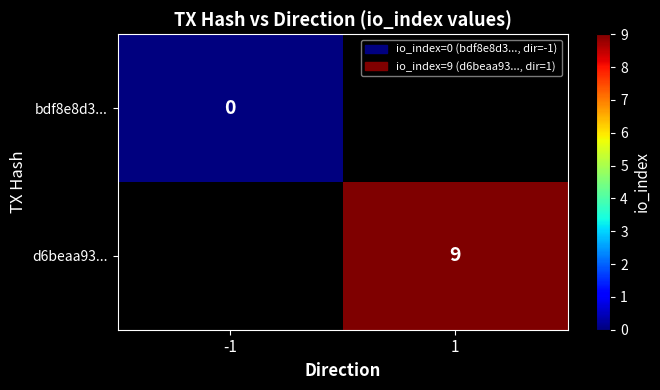

Which label corresponds to the largest value in the chart?

1